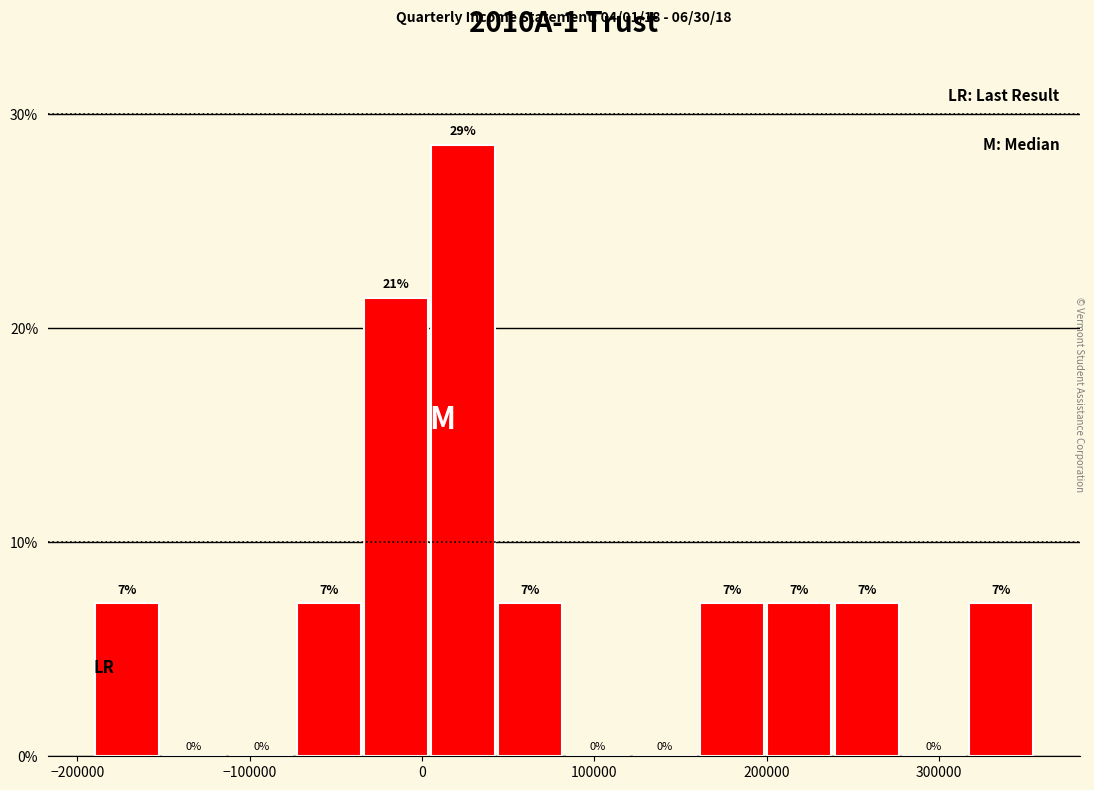

Read against the x-axis, roughly where is the centre of the tallest bar?

20000